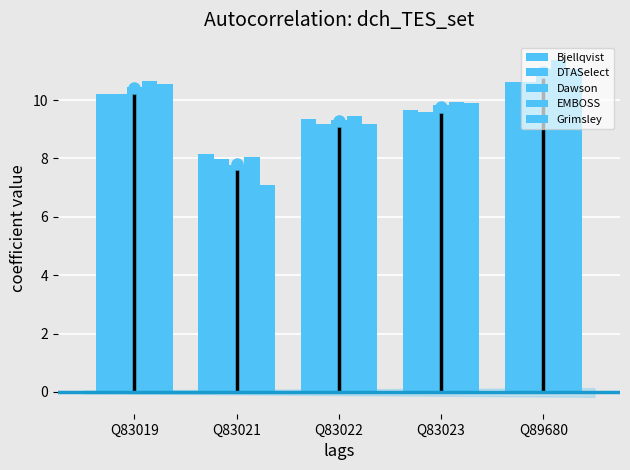

What is the difference between the maximum and minimum values in the DTASelect series?

2.6